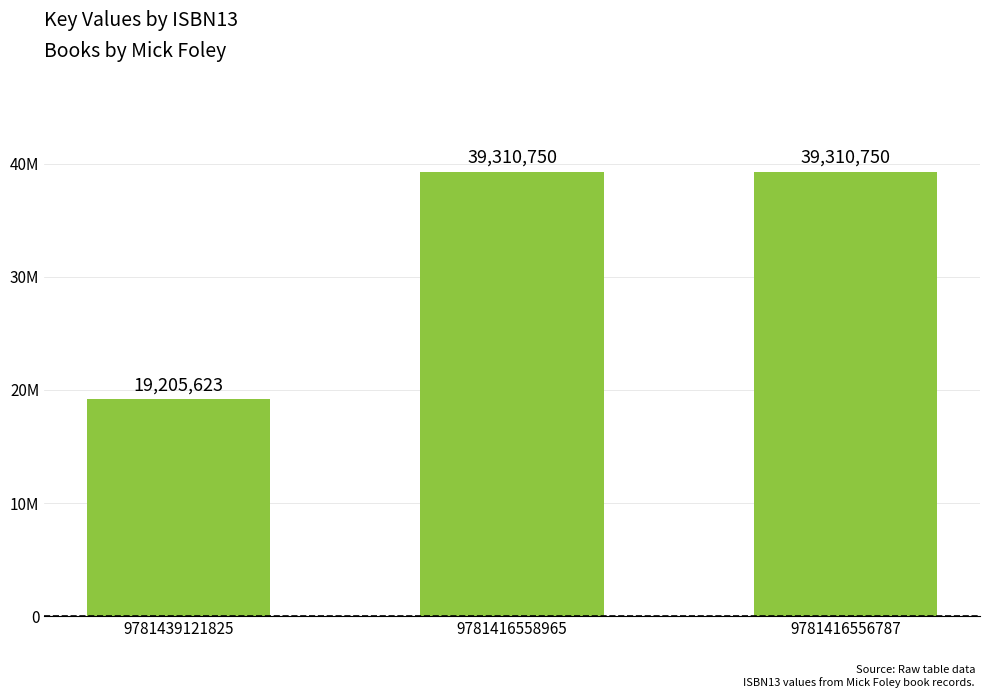

Which label corresponds to the largest value in the chart?

9781416558965